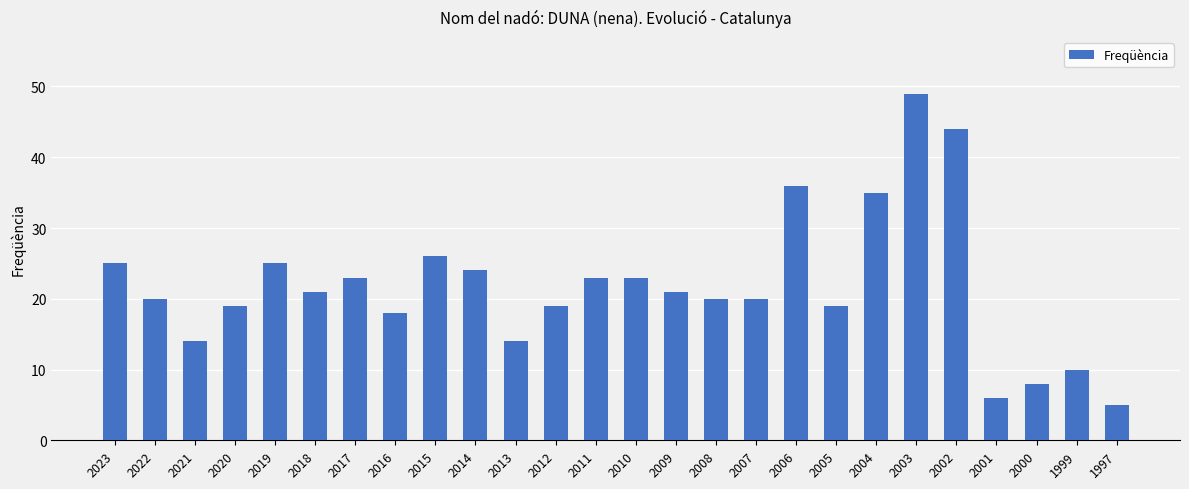

What is the greatest value displayed?

49